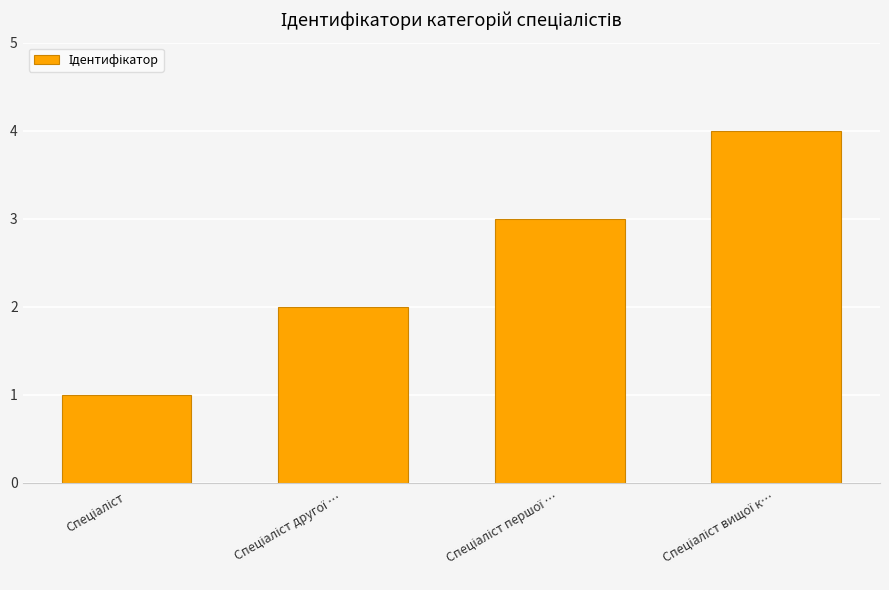

What is the greatest value displayed?

4